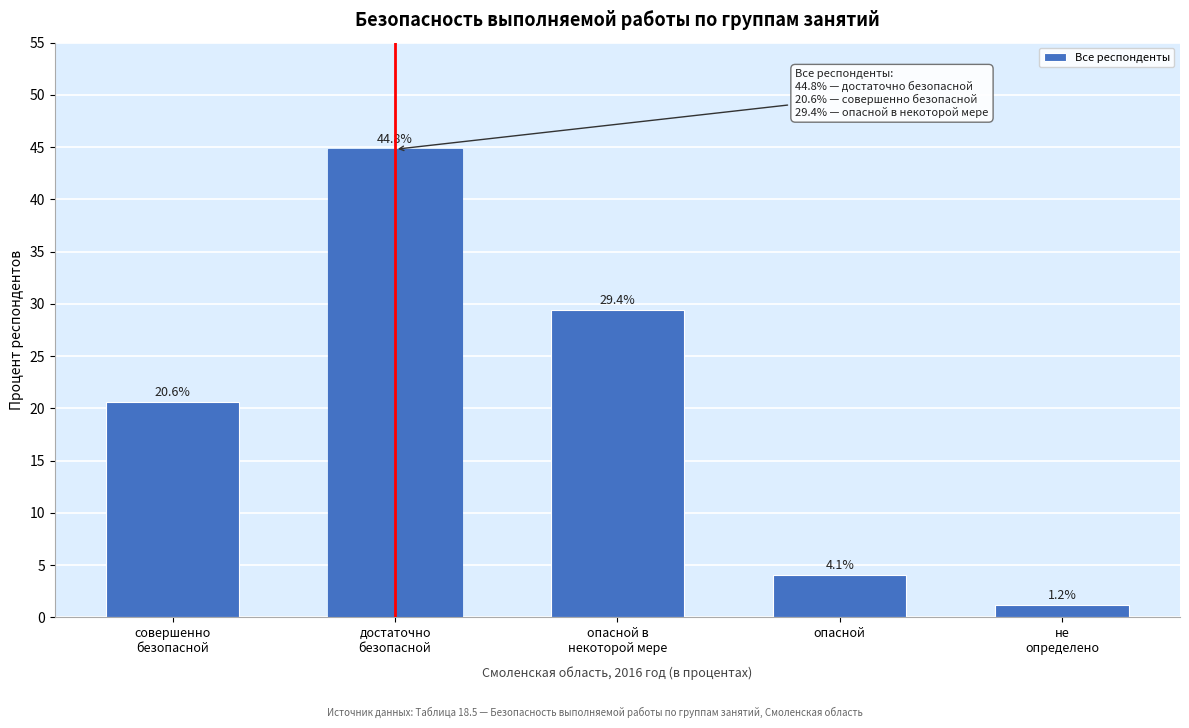

Reading left to right, list all the values displayed in this chart.

20.6	44.8	29.4	4.1	1.2